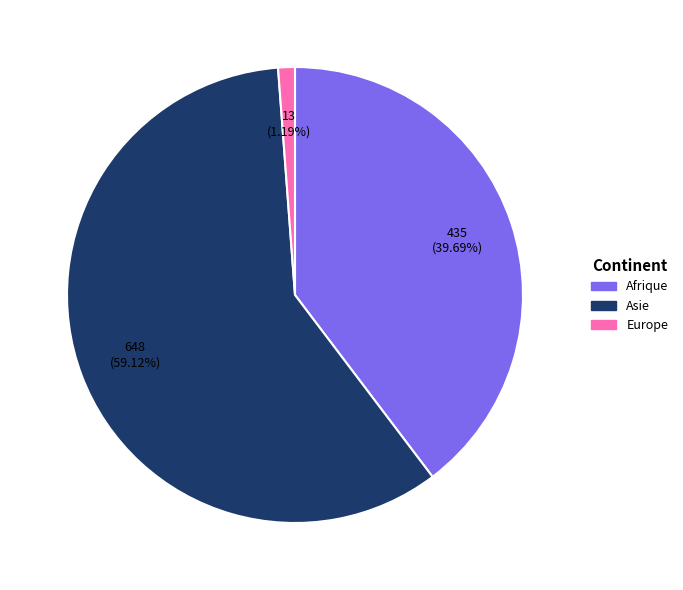

How many segments does this pie chart have?

3